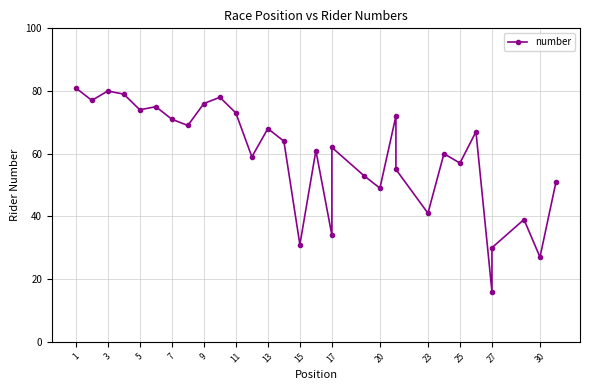

True or false: the data has more than 0 interior local peaks.

True